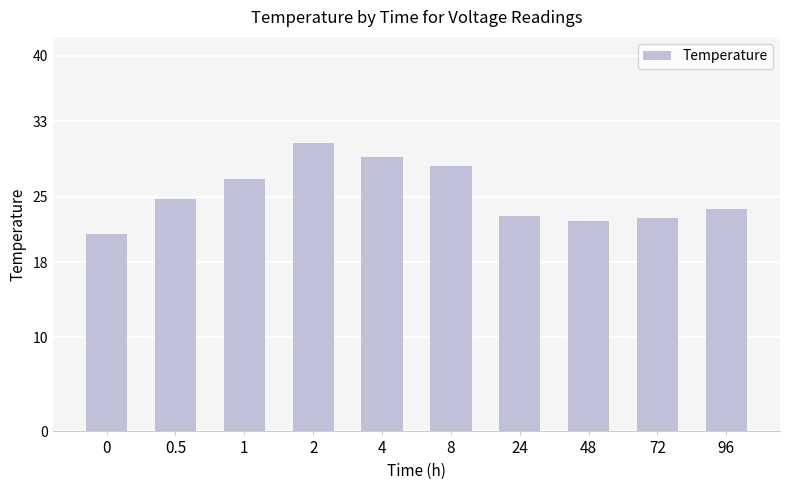

What is the change in value from 1 to 4?

+2.3